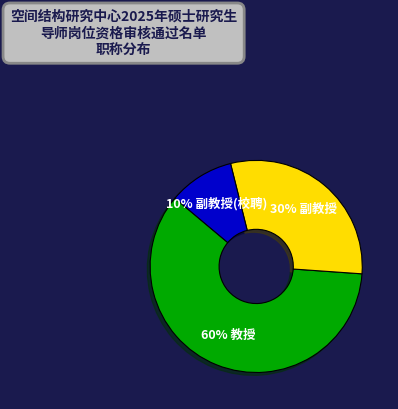

To the nearest percent, what is the difference between the largest and smallest slice percentages?

50%